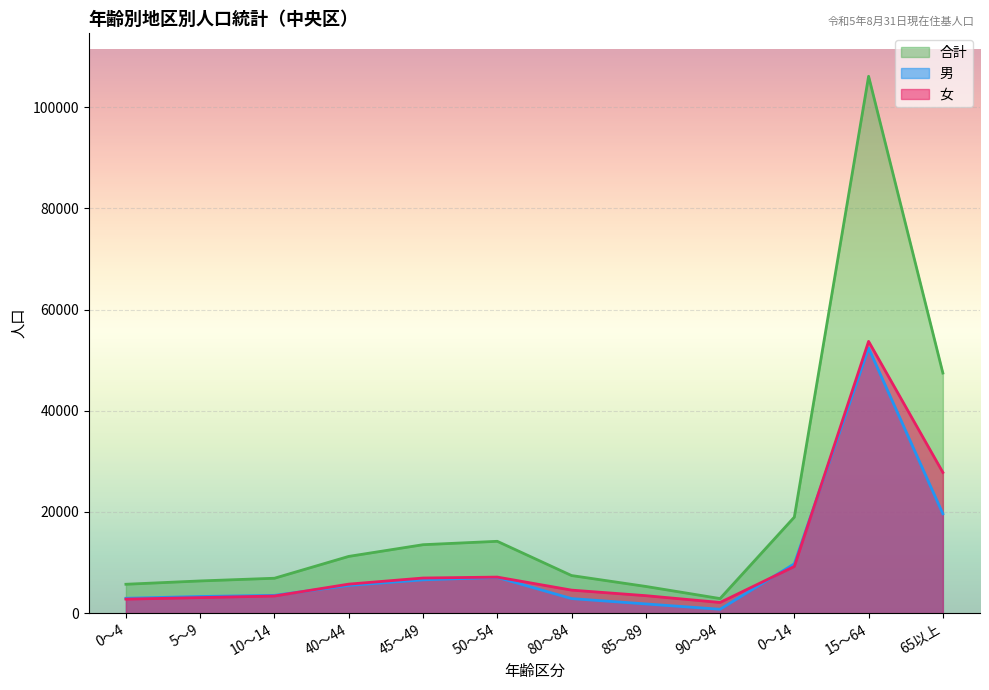

Is the value of 女 at 85～89 greater than the value of 男 at 10～14?

No